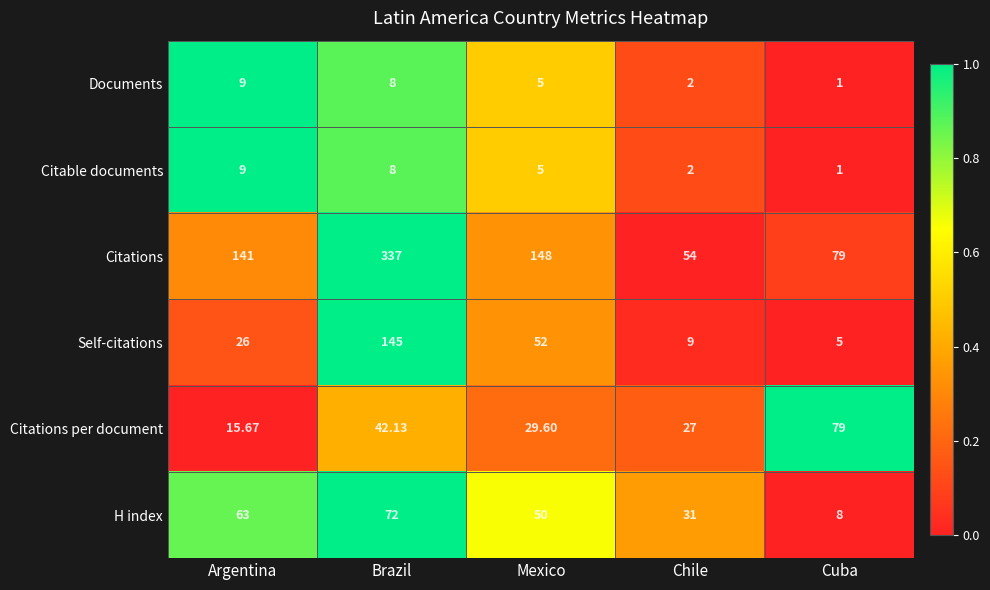

List the labels in order of Documents value, largest first.

Argentina, Brazil, Mexico, Chile, Cuba